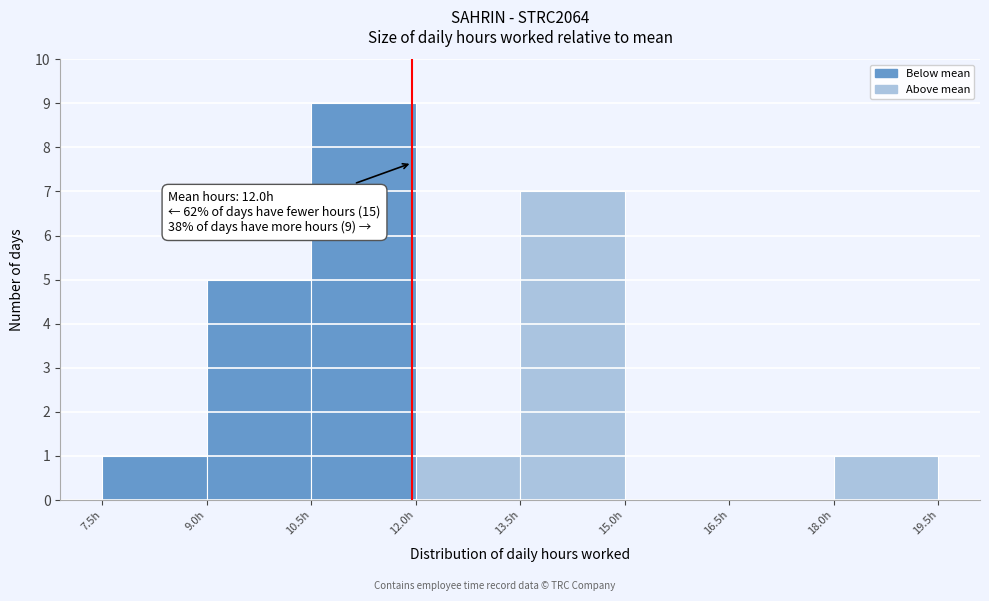

Over which range of the x-axis is the bar tallest?

10.5 to 12.0